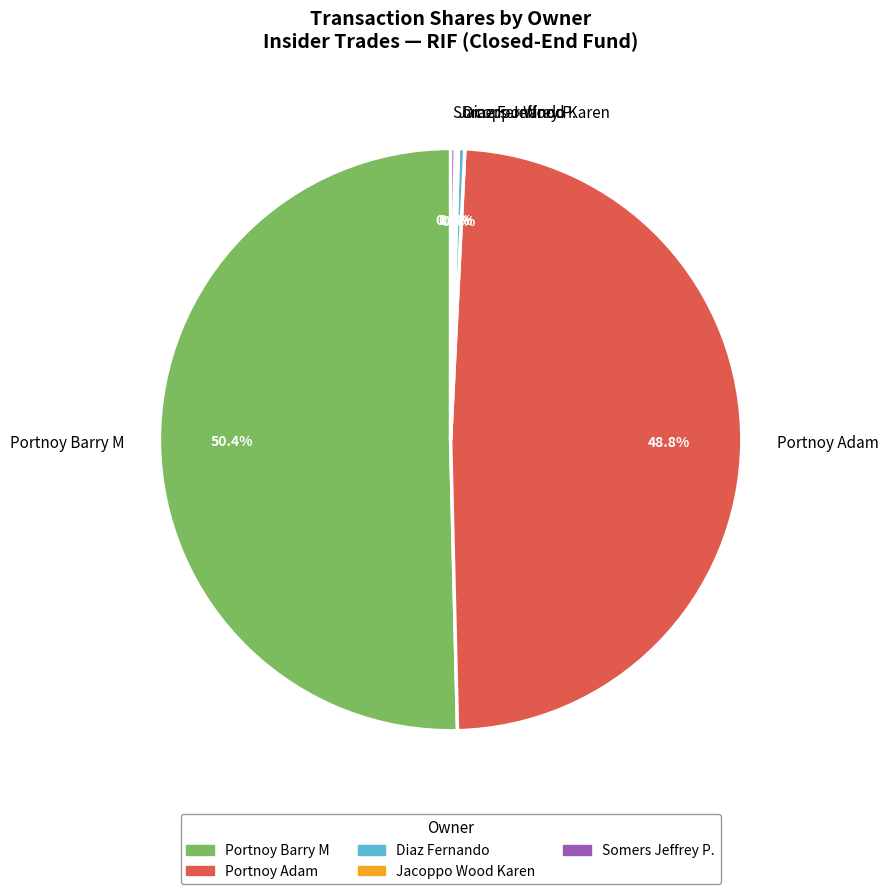

To the nearest percent, what is the average slice percentage?

20%